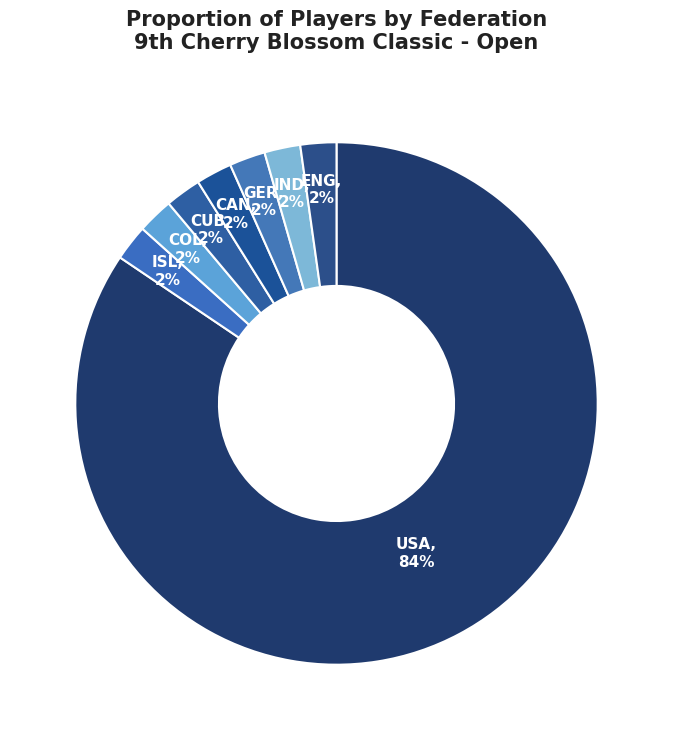

Is there a majority slice in this chart?

Yes